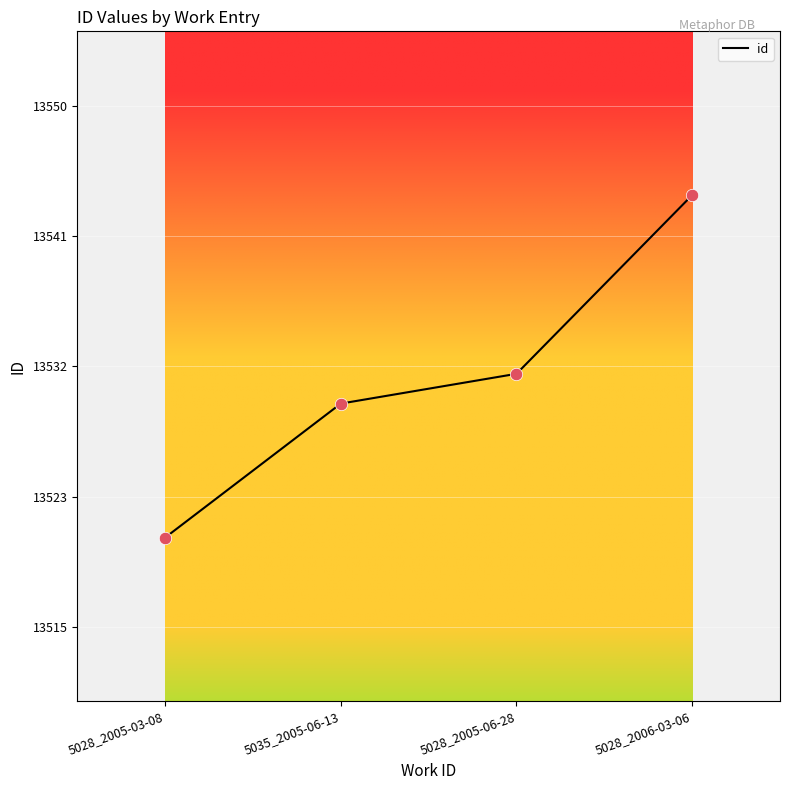

What is the change in value from 5035_2005-06-13 to 5028_2005-06-28?

+2